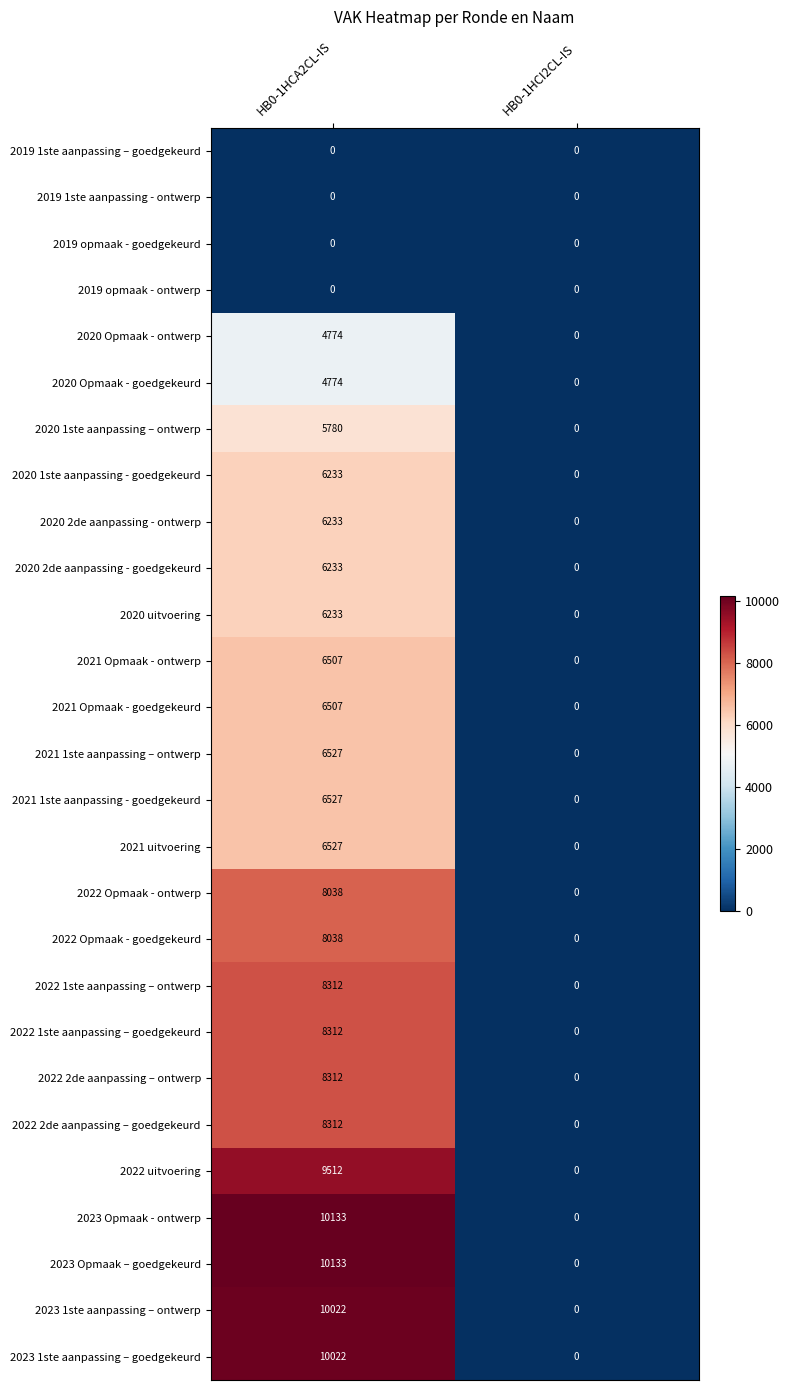

Is it true that 2022 1ste aanpassing – goedgekeurd equals 0 at HB0-1HCI2CL-IS?

True